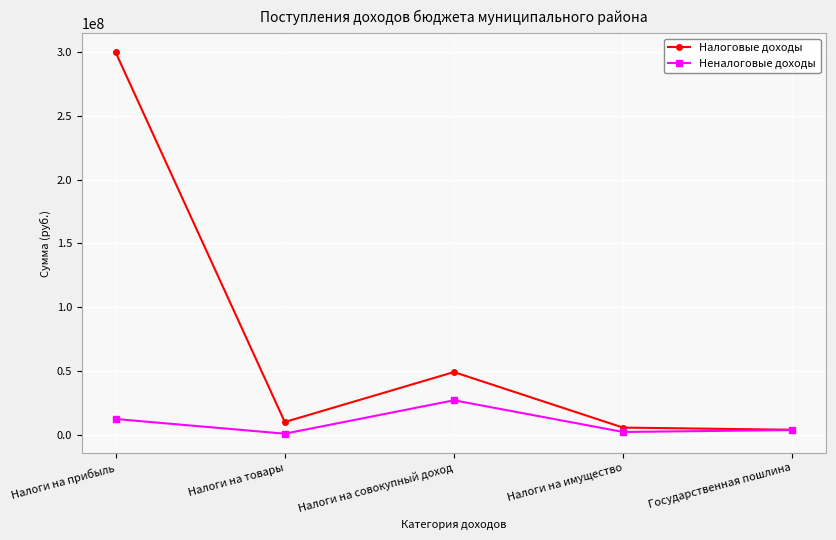

At which label does Налоговые доходы reach its peak?

Налоги на прибыль